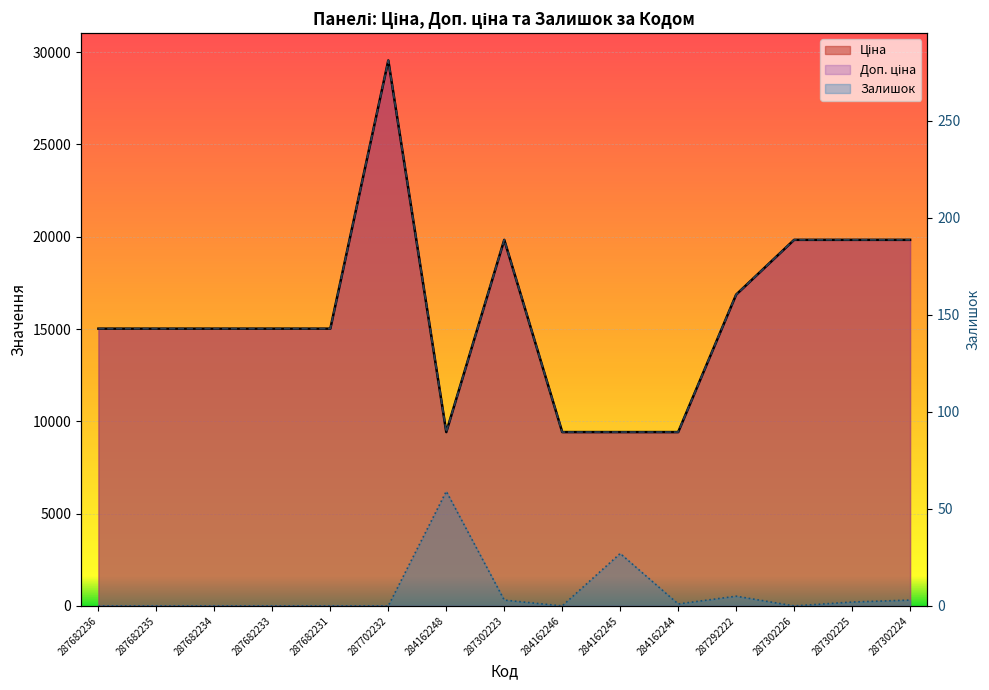

At which label does Ціна reach its minimum?

284162248